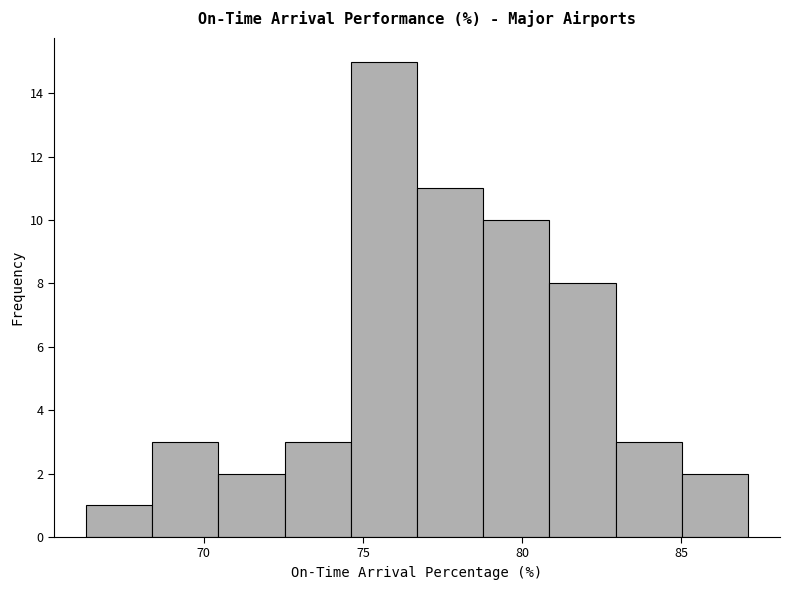

Reading left to right, list every bar in this chart as the range it spans on the x-axis followed by its height. Neither the bar edges nor the heights are printed on the chart, so give them approximately, as read against the axes.

66.5 to 68.5: 1
68.5 to 70.5: 3
70.5 to 72.5: 2
72.5 to 74.5: 3
74.5 to 76.5: 15
76.5 to 79.0: 11
79.0 to 81.0: 10
81.0 to 83.0: 8
83.0 to 85.0: 3
85.0 to 87.0: 2